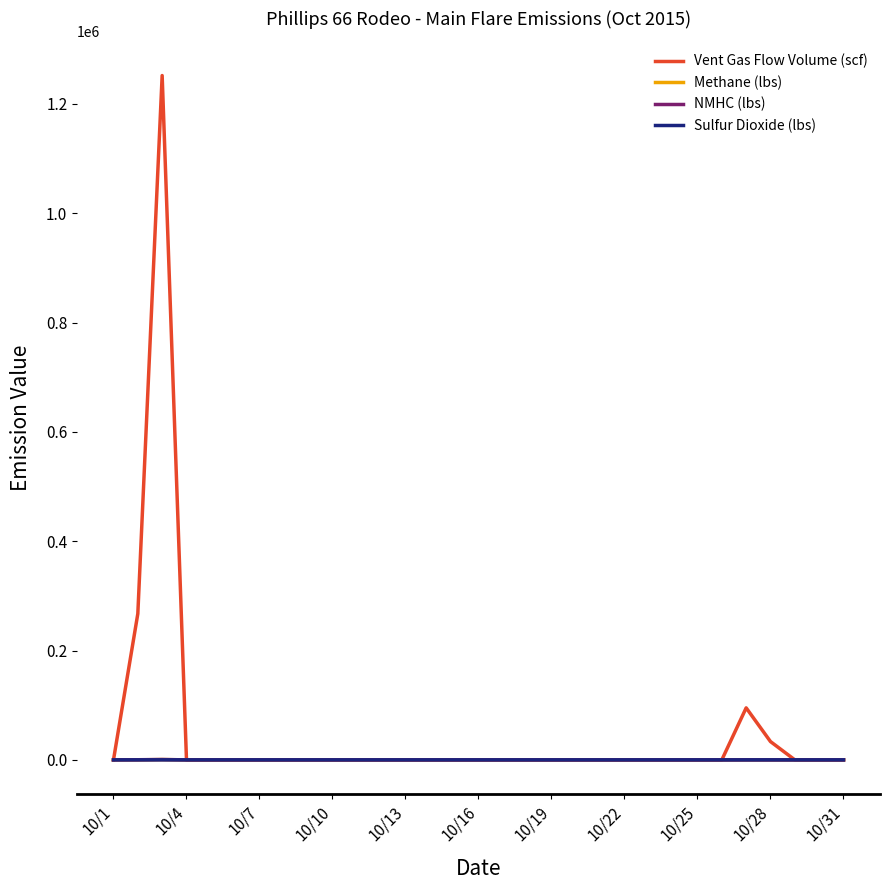

What is the greatest value displayed?

1251707.5